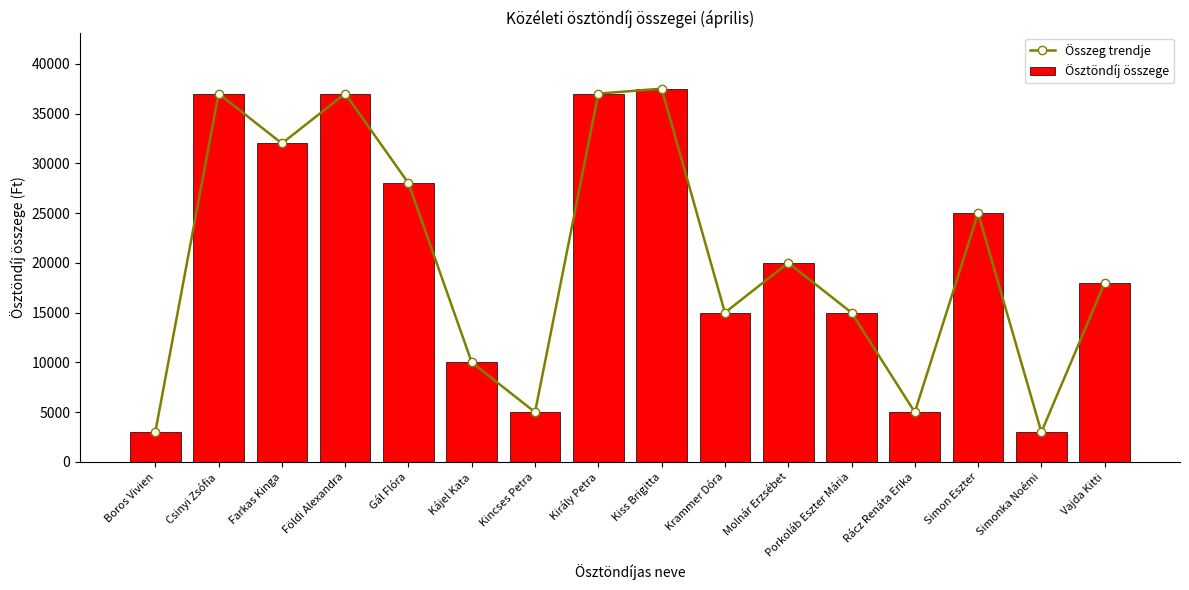

Which series changed the most between Csinyi Zsófia and Kiss Brigitta?

Összeg trendje